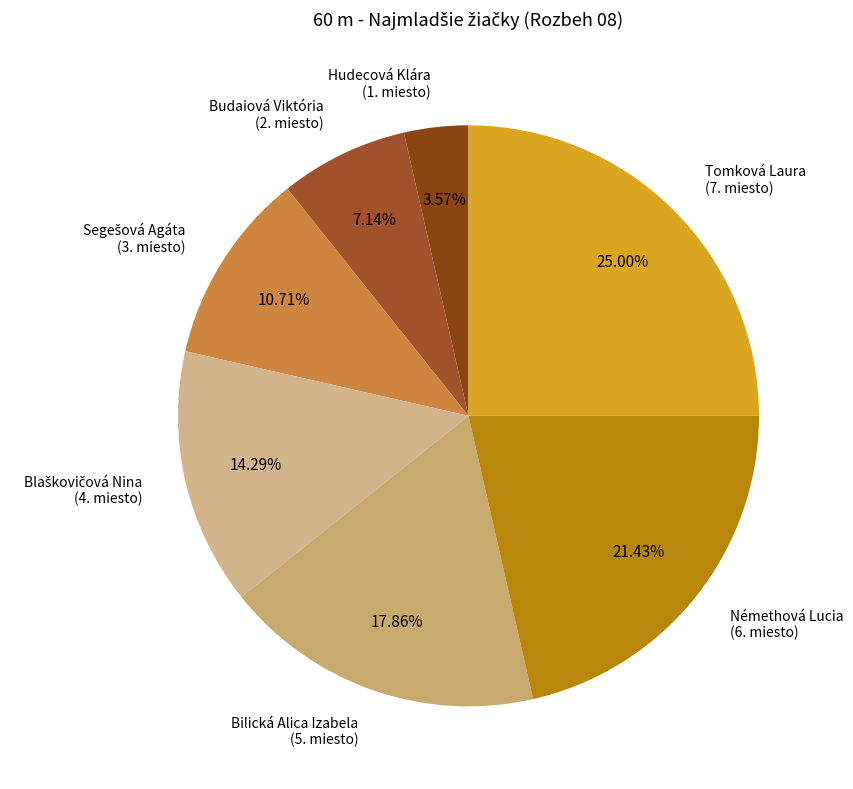

Between Némethová Lucia (6. miesto) and Tomková Laura (7. miesto), which is larger?

Tomková Laura (7. miesto)